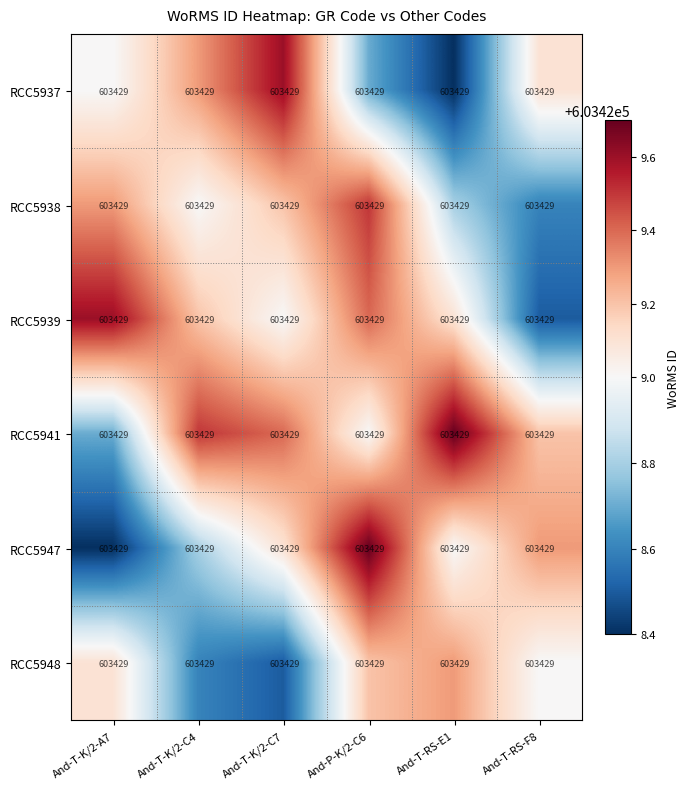

Count the number of data series in this chart.

6